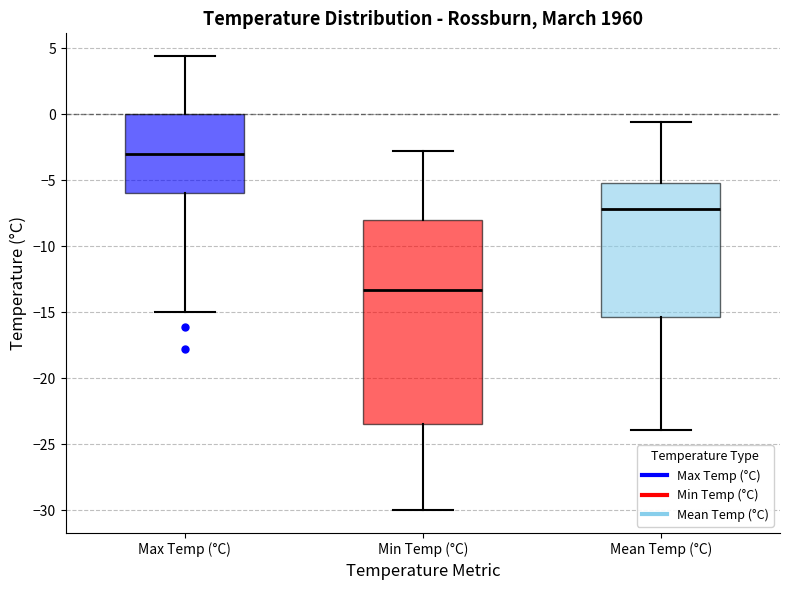

Which box's median line is the highest?

Max Temp (°C)